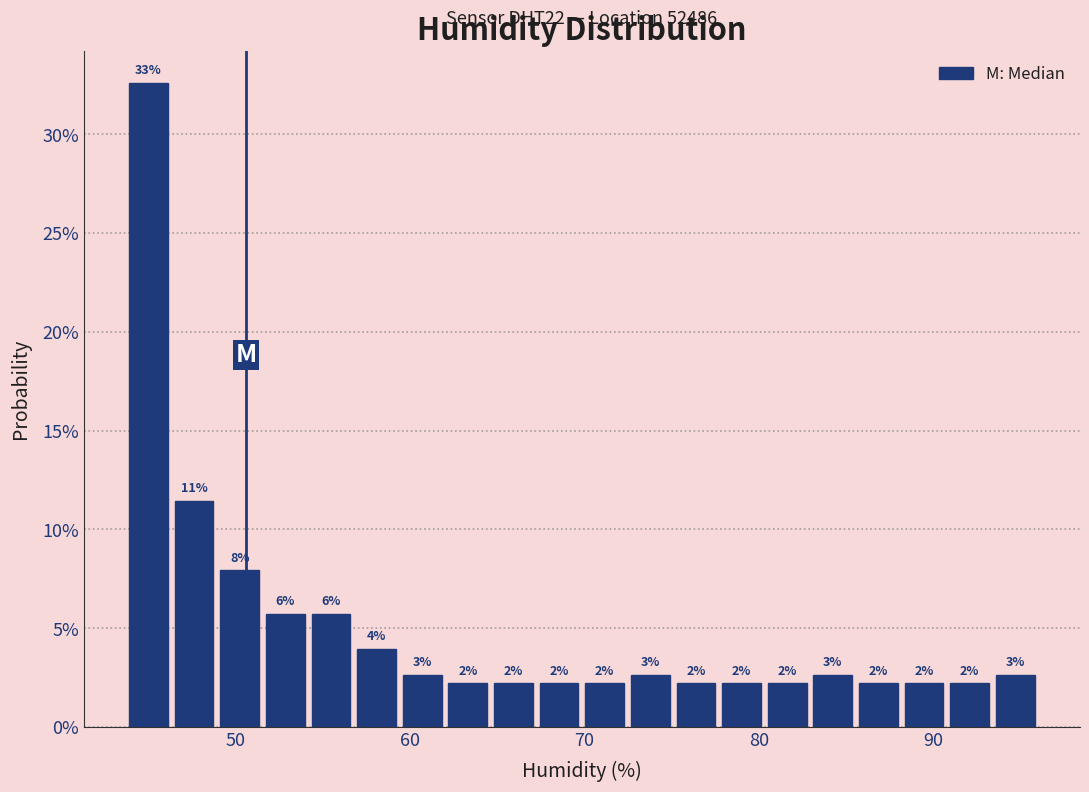

Around what value on the x-axis is the tallest bar? Give the approximate position of its centre, as read against the axis.

45